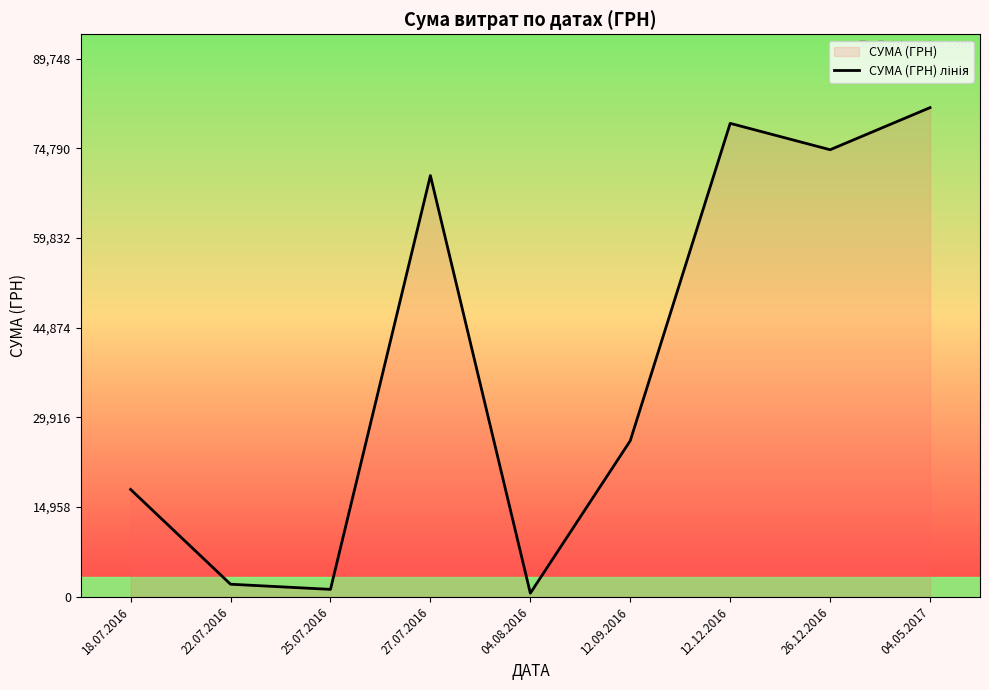

Read the value at 22.07.2016.

2056.2